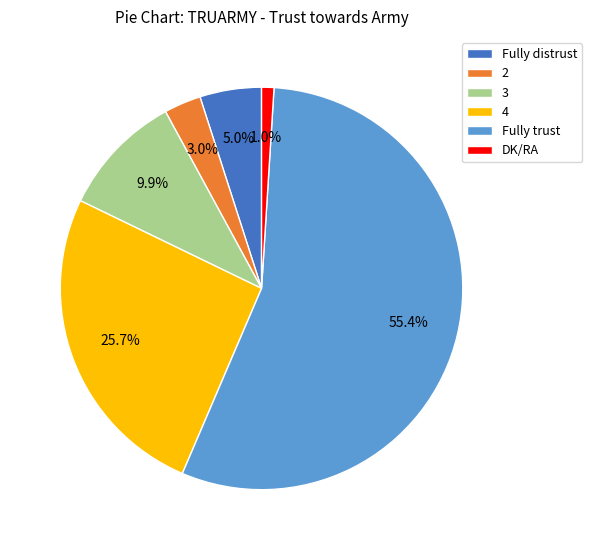

How many segments does this pie chart have?

6